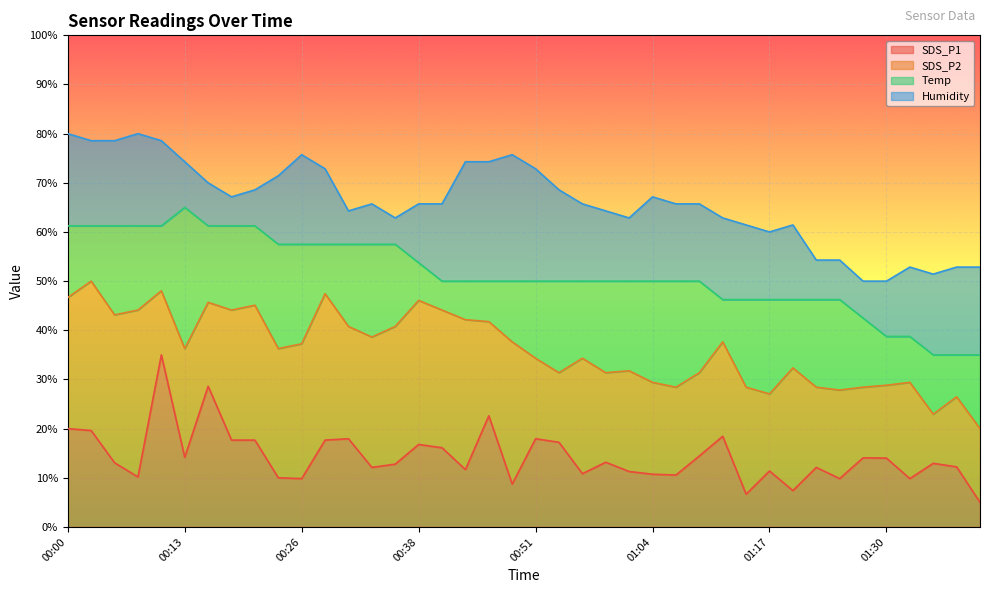

What is the difference between the maximum and minimum values in the SDS_P2 series?

30.0